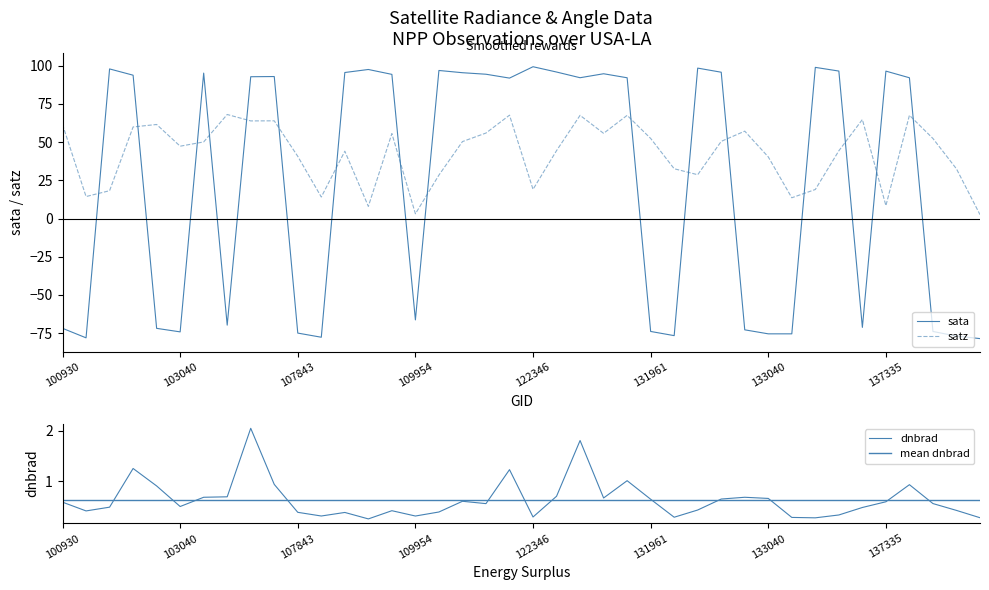

Is it true that sata equals 94.8 at 23?

True